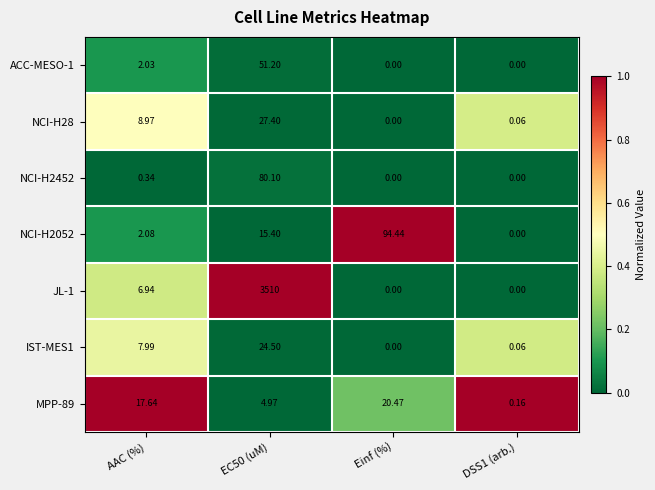

At which label does NCI-H28 reach its minimum?

Einf (%)